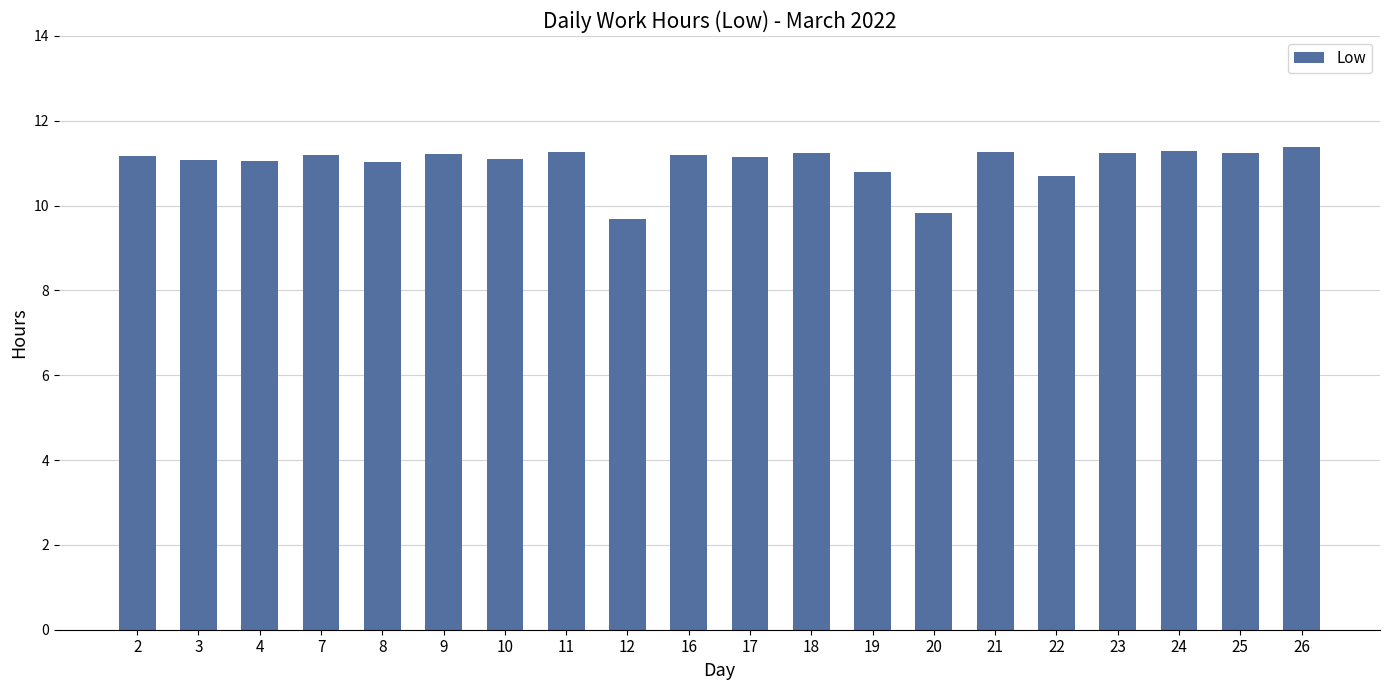

What is the value of the 20th bar from the left?

11.4